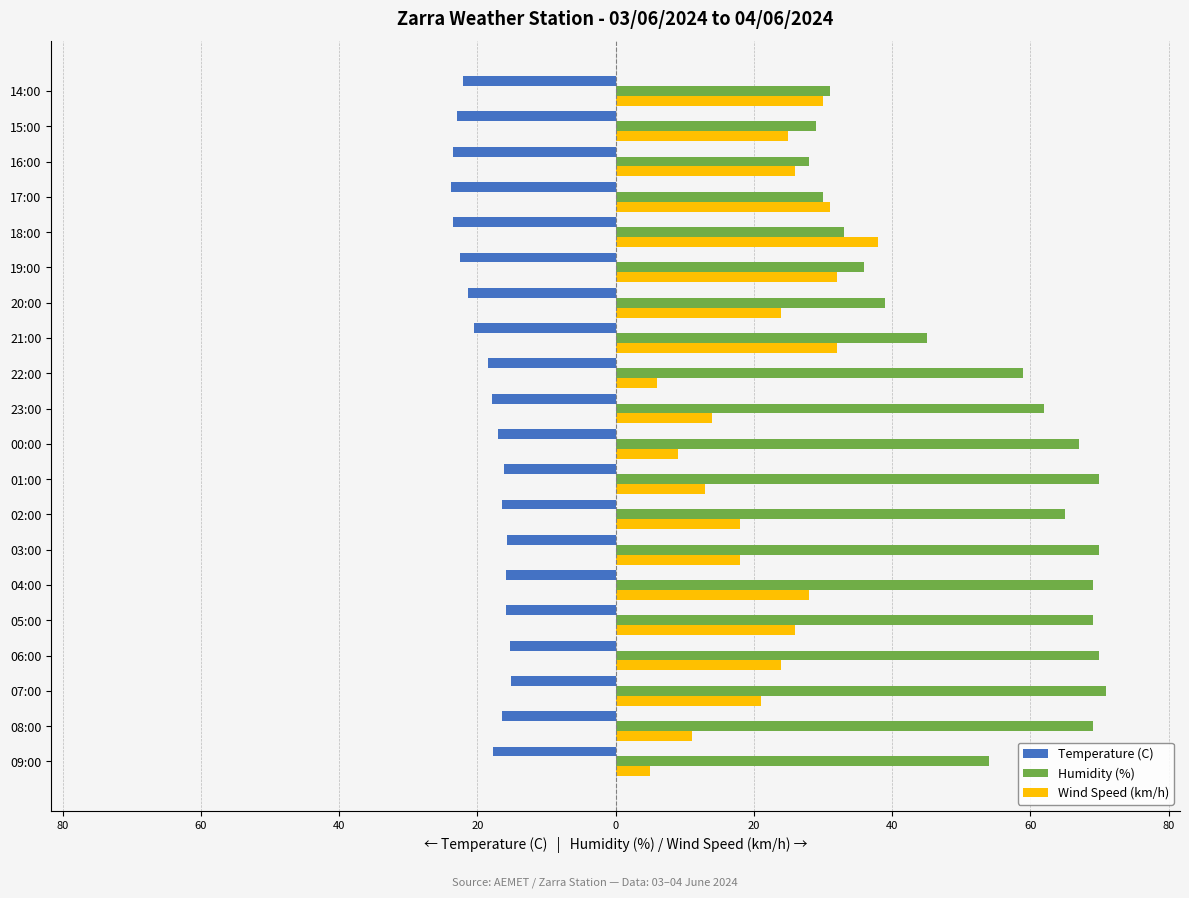

What is the highest value of the Humidity (%) series?

71.0